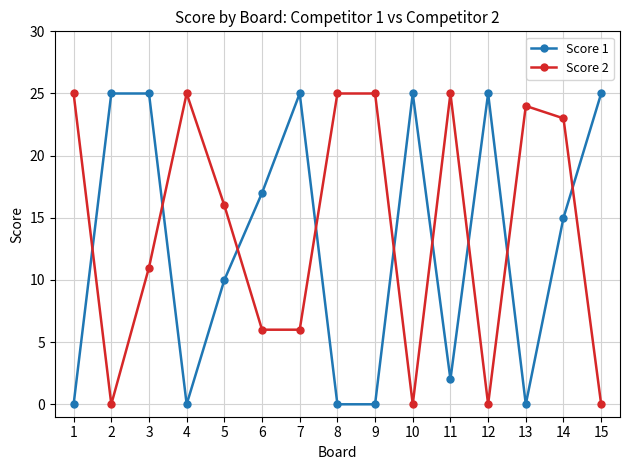

What is the average value of the Score 1 series?

13